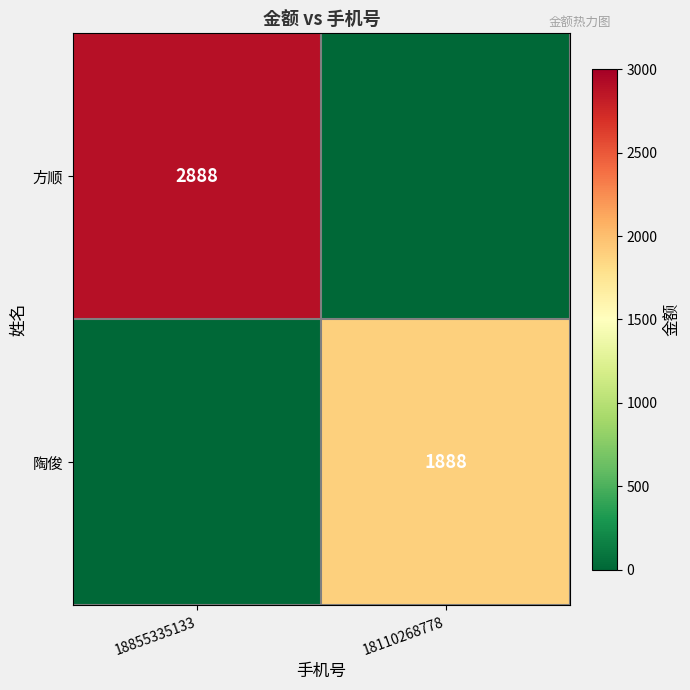

Is it true that 方顺 equals 2888 at 18855335133?

True